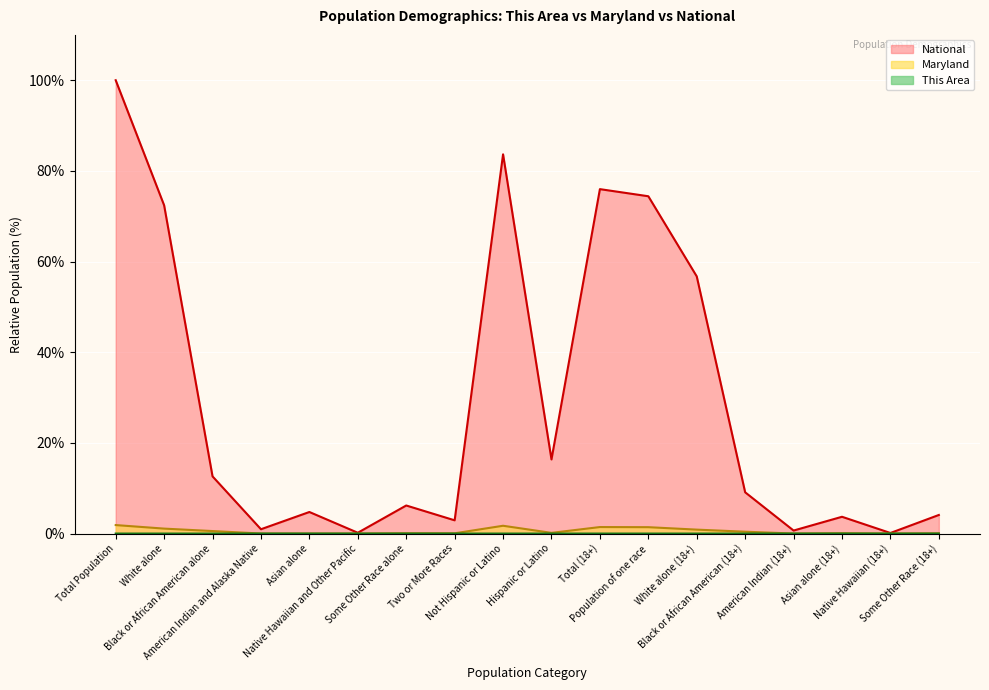

What is the label of the 6th point from the left?

Native Hawaiian and Other Pacific